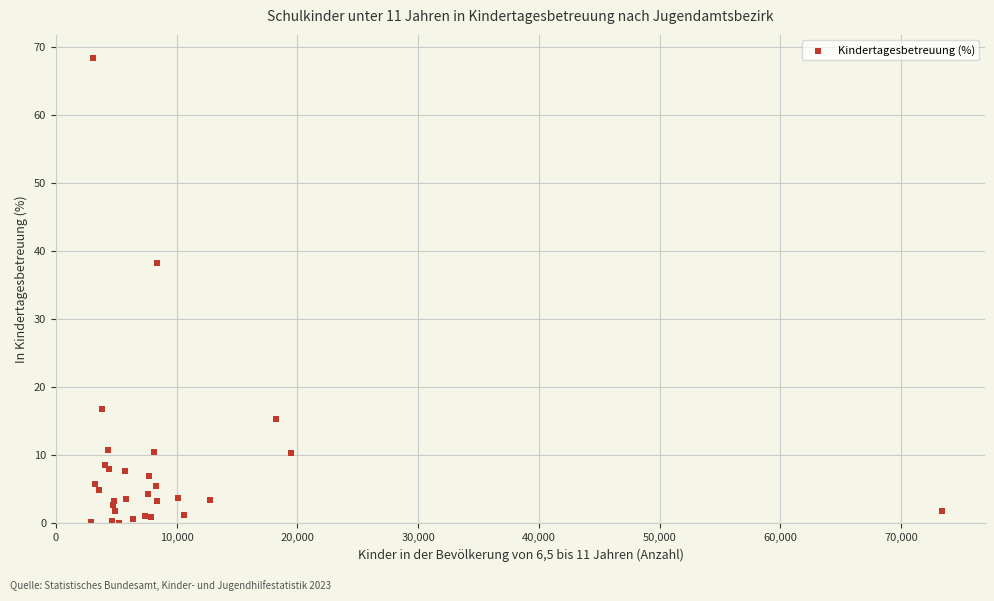

What Y value in the scatter plot is closest to 34?

38.2